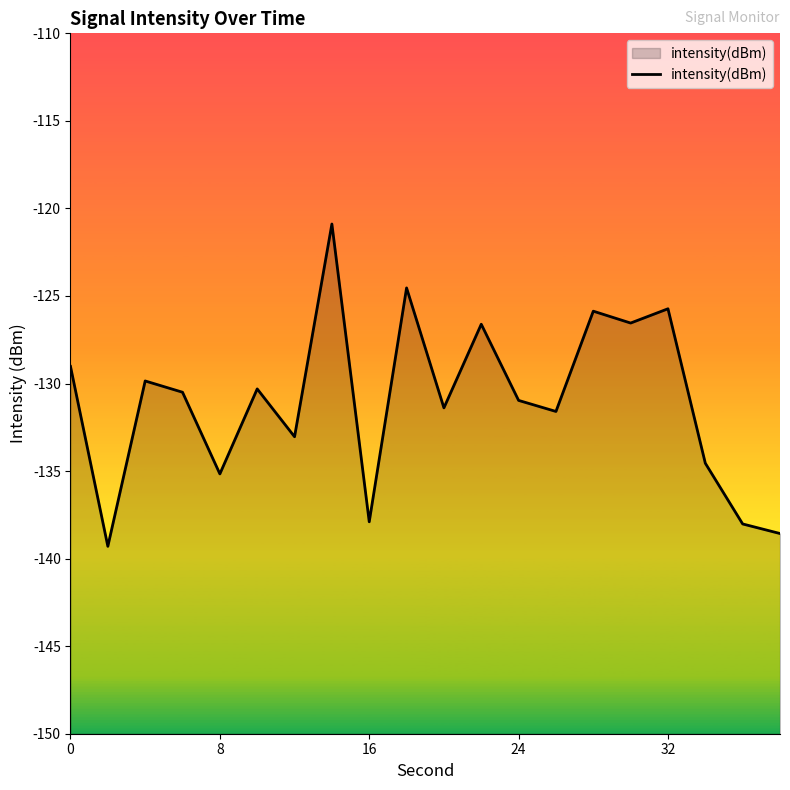

Count the number of categories in the chart.

20